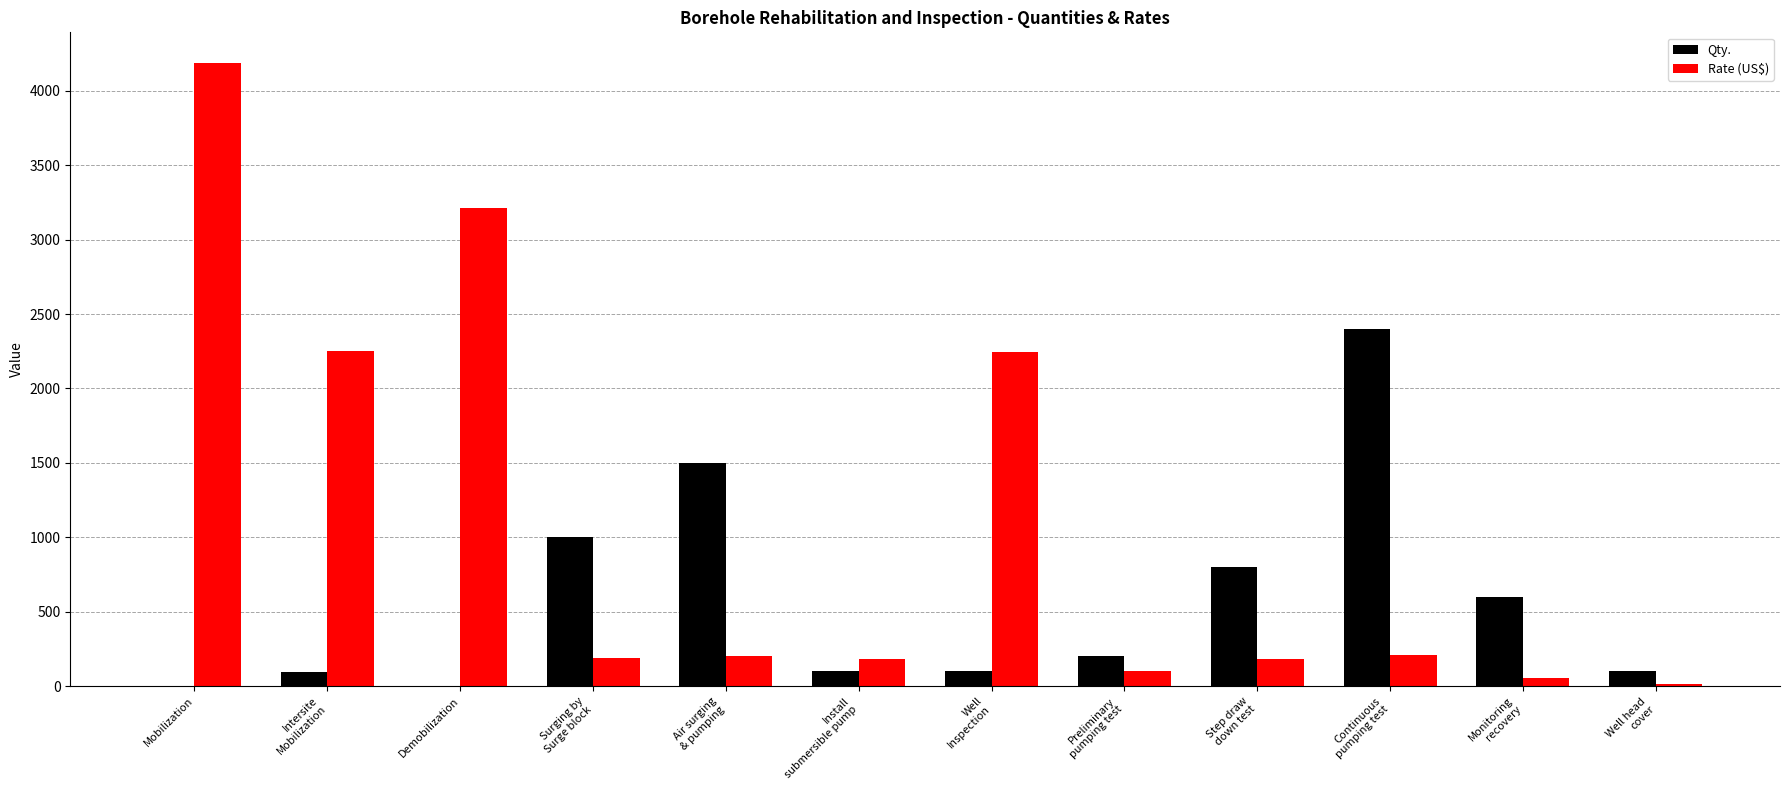

Which category has the highest value in the Rate (US$) series?

Mobilization